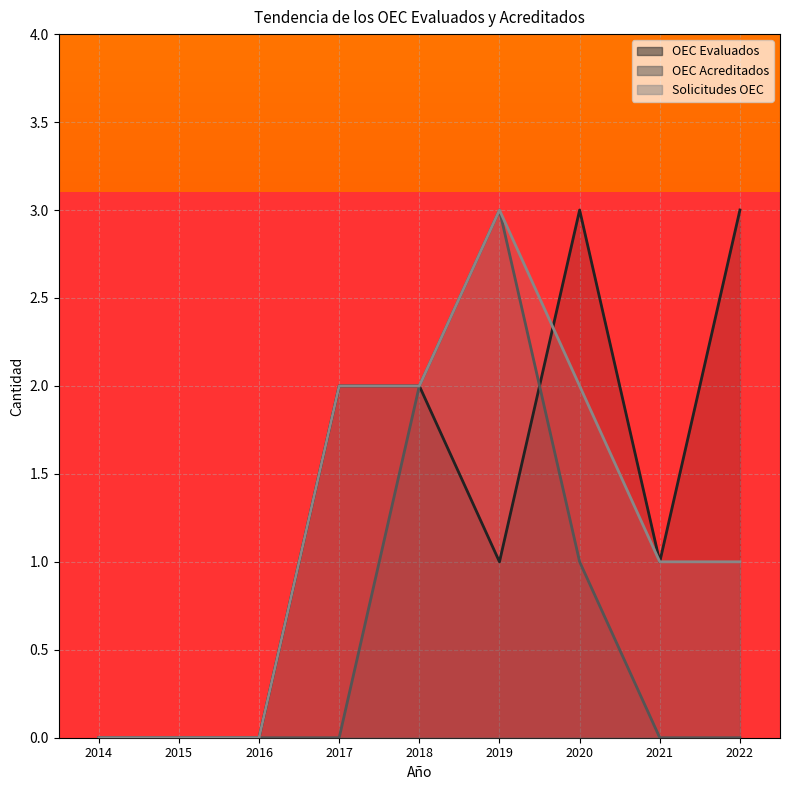

What is the sum of the Solicitudes OEC values at 2022 and 2018?

3